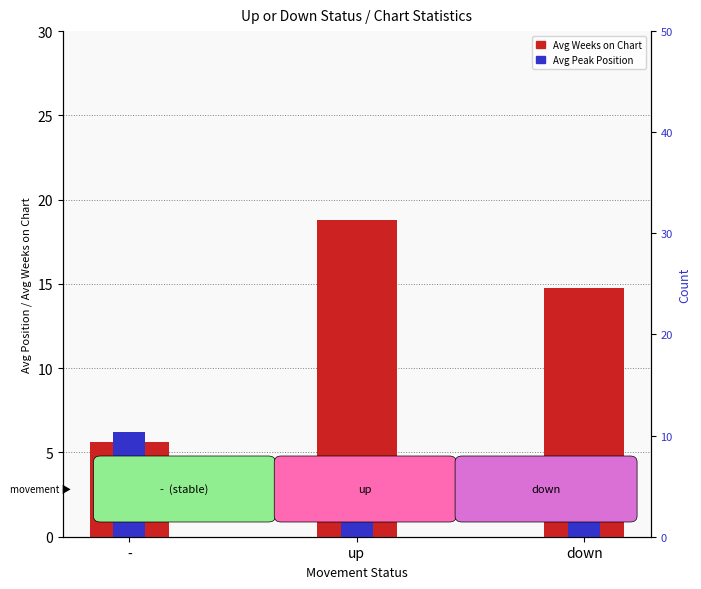

The value of Avg Weeks on Chart at up is 26.7. True or false?

False